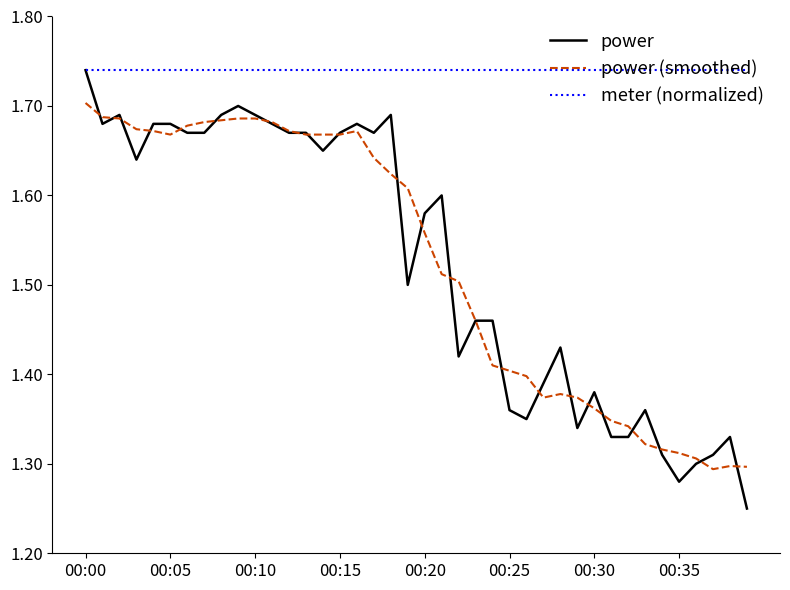

Which series has the widest spread of values?

power